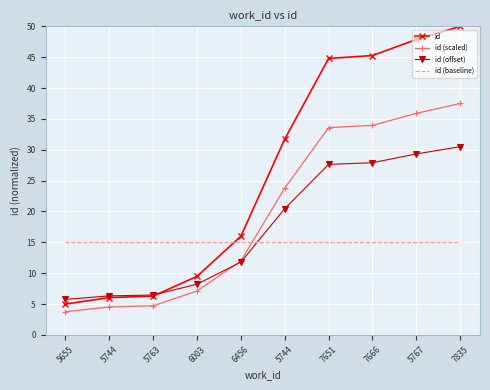

The value of id at 7651 is 29.3. True or false?

False